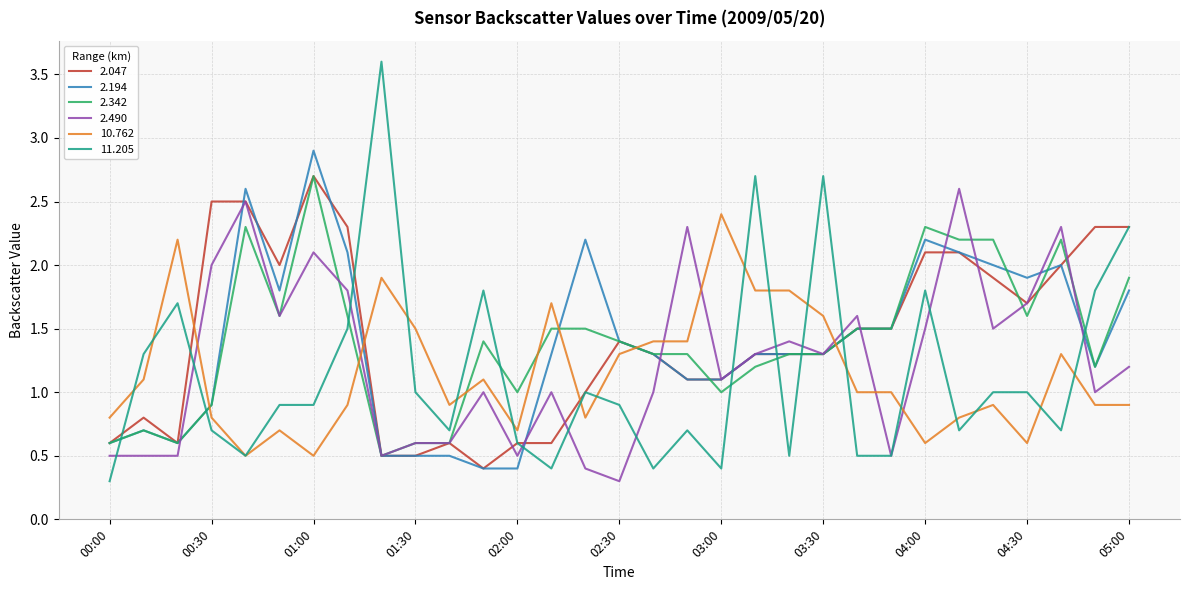

Which series ends up on top after the final intersection of 2.490 and 10.762?

2.490